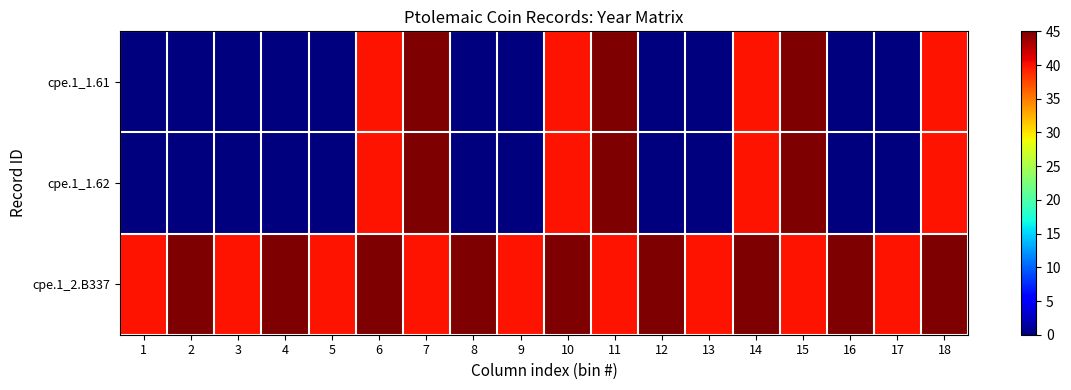

Count the number of categories in the chart.

18